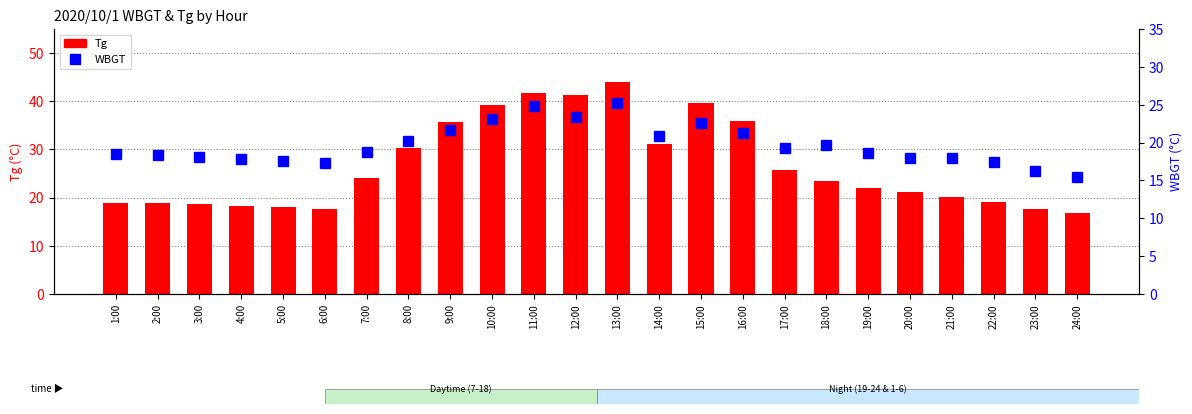

Does the chart contain stacked bars?

No